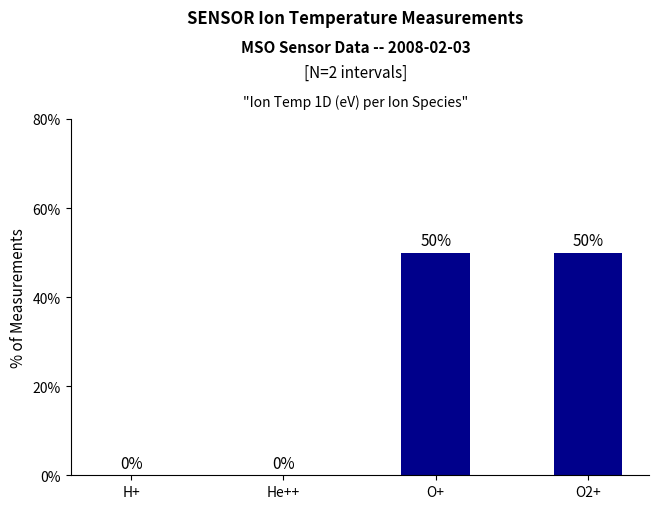

How many positive values are there?

2